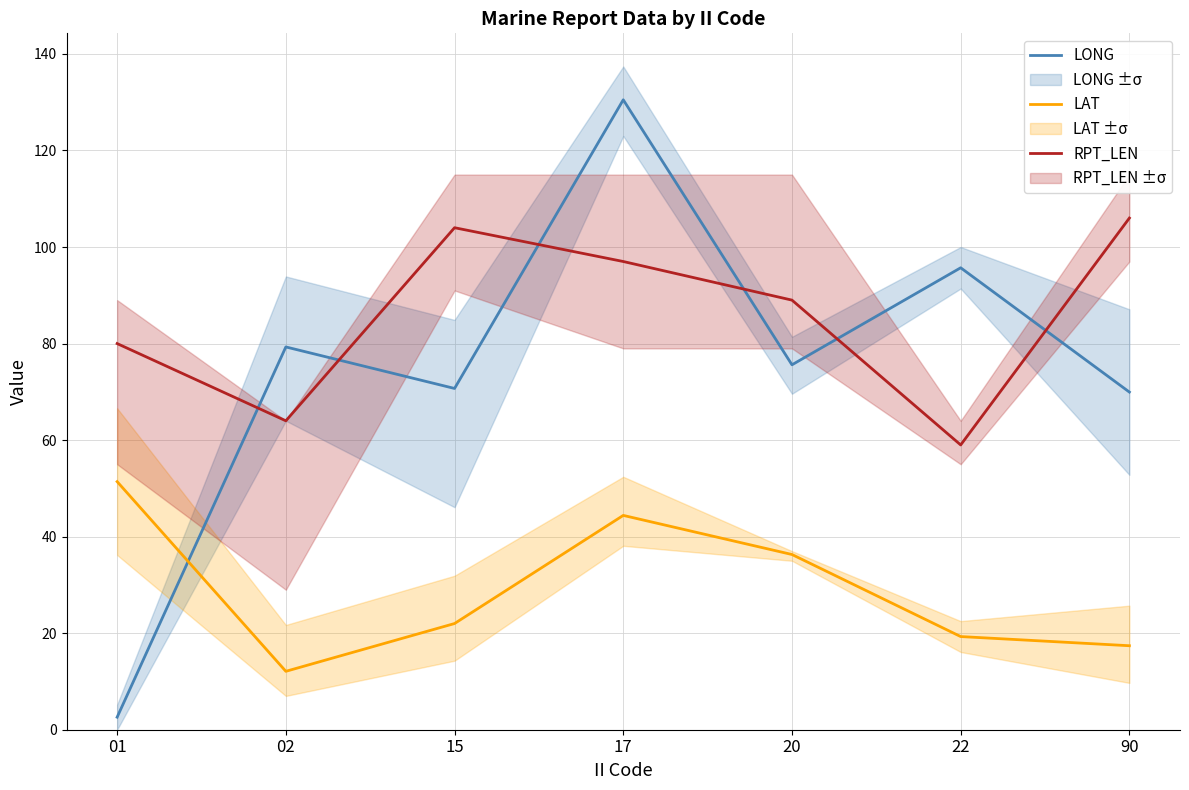

At which label does RPT_LEN reach its minimum?

22